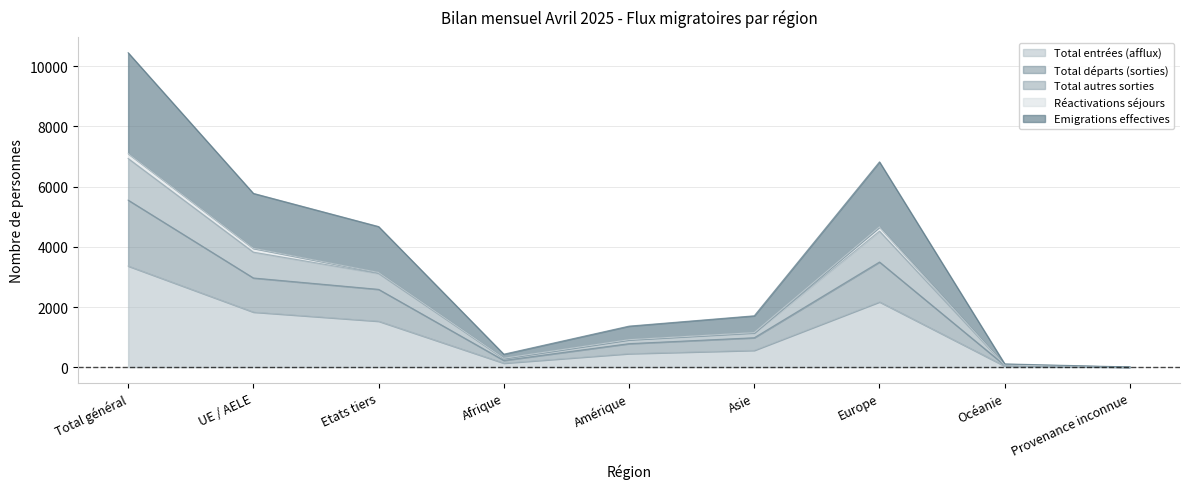

True or false: Total départs (sorties) and Total entrées (afflux) cross at least once.

False